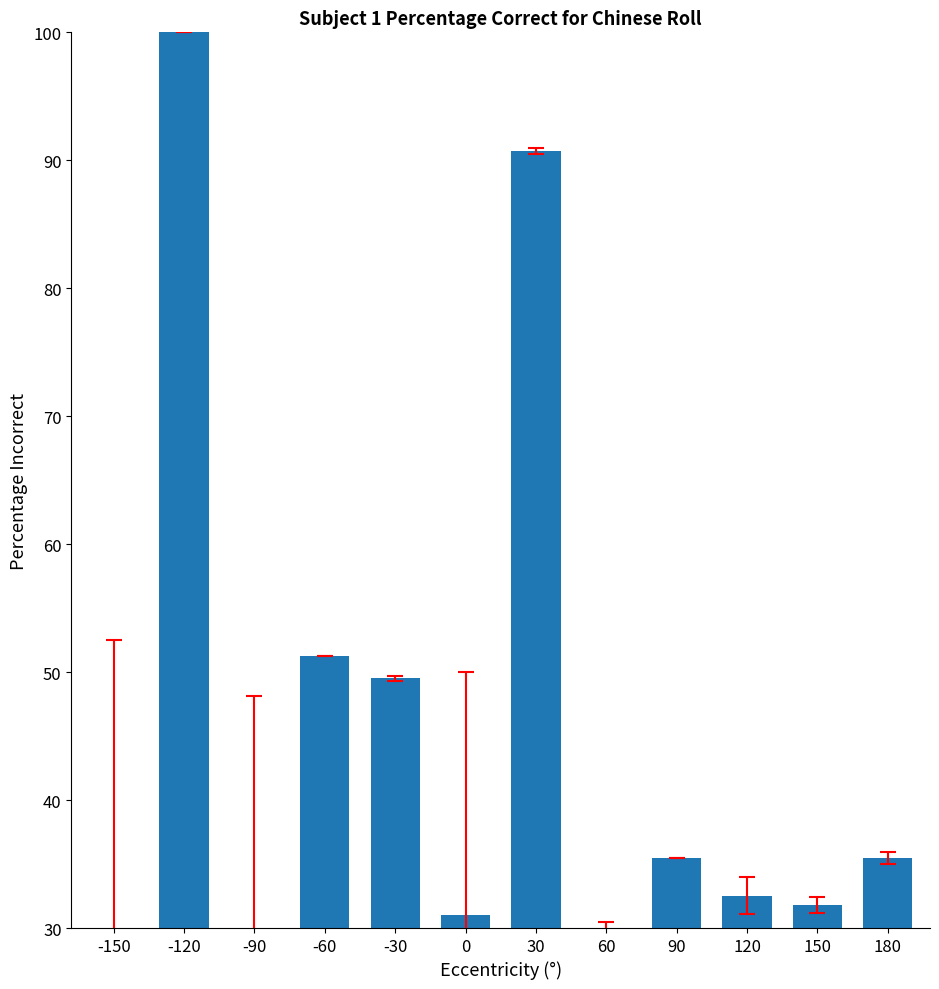

At which category does the chart reach its peak across all series?

-120